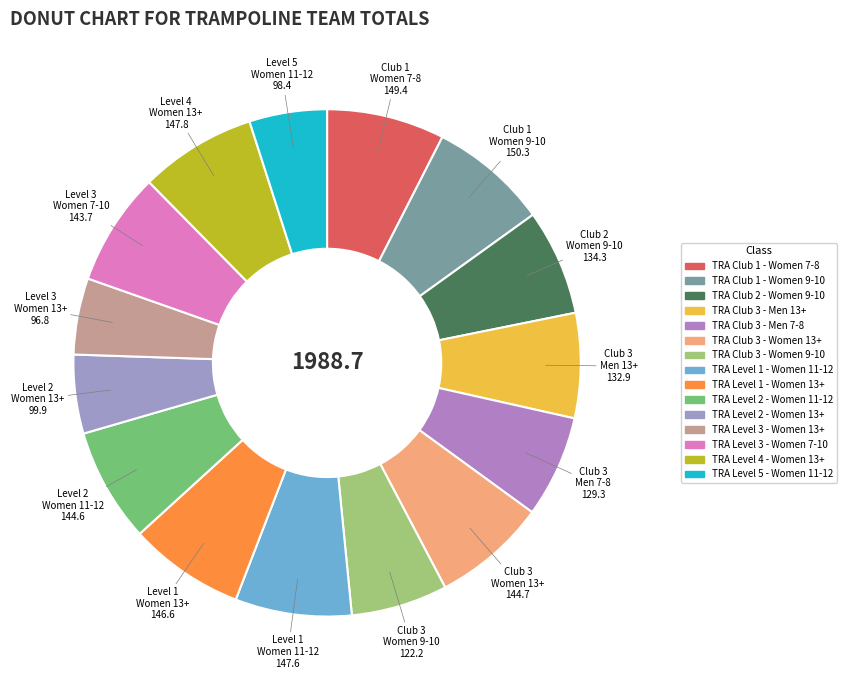

To the nearest percent, what is the average slice percentage?

7%